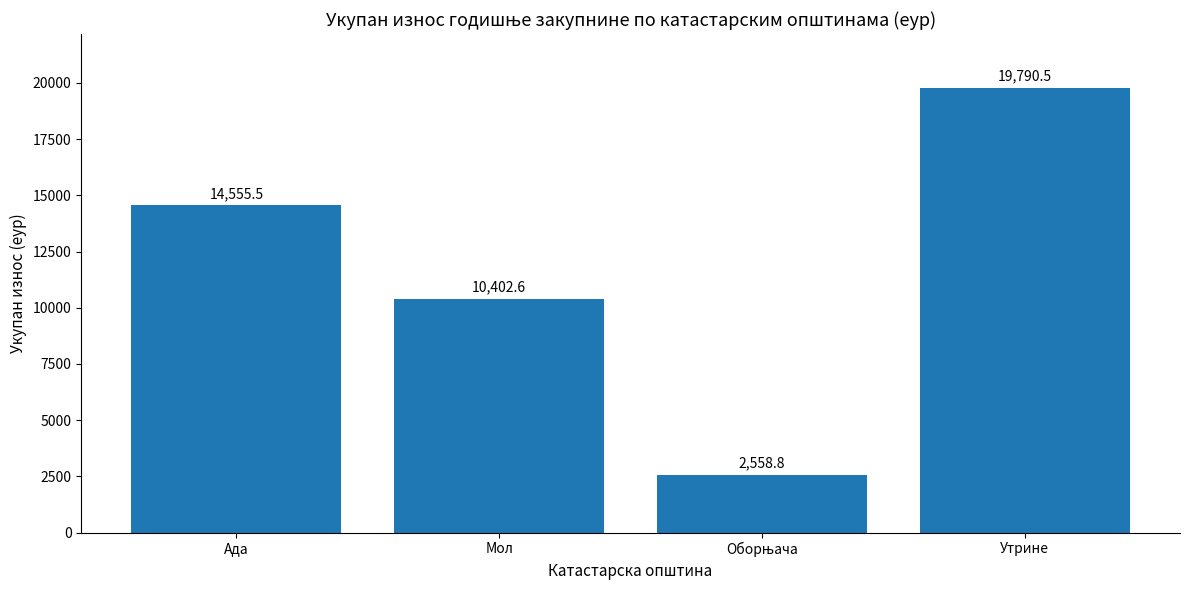

How many data points are less than 14555?

2